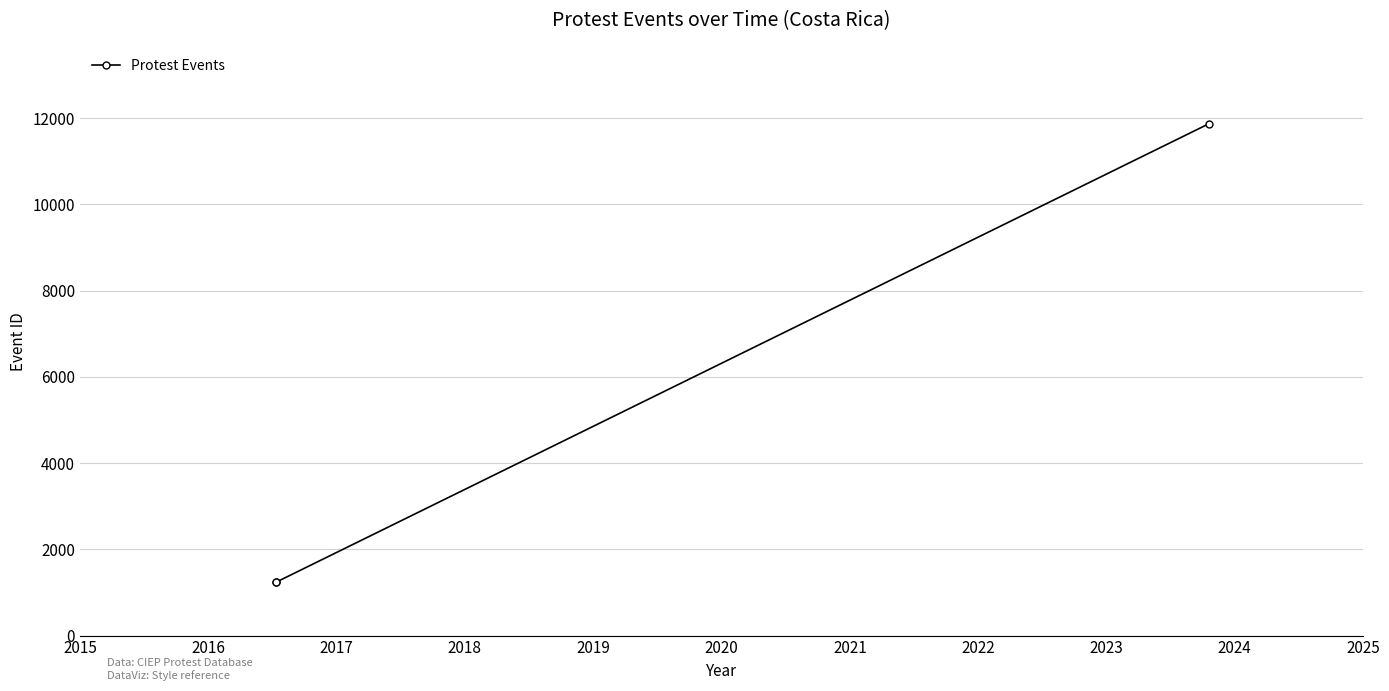

At which label is the value closest to 6555?

2016